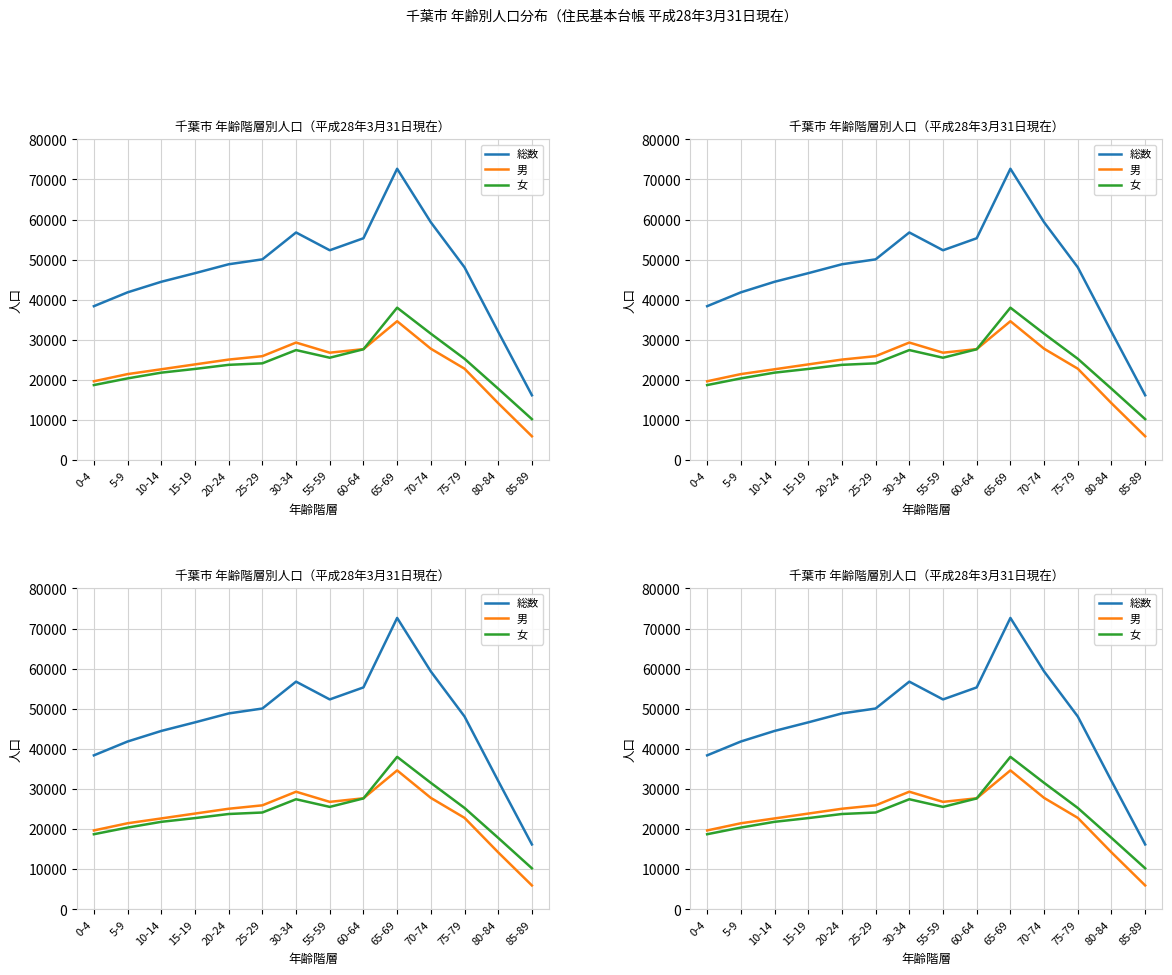

True or false: 男 has a value of 14488 at 65-69.

False